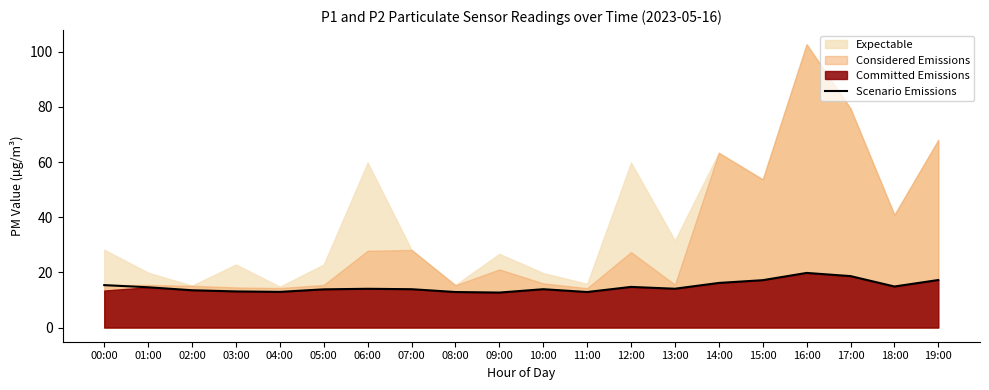

The Scenario Emissions series shows 3.3 at 14:00. True or false?

False